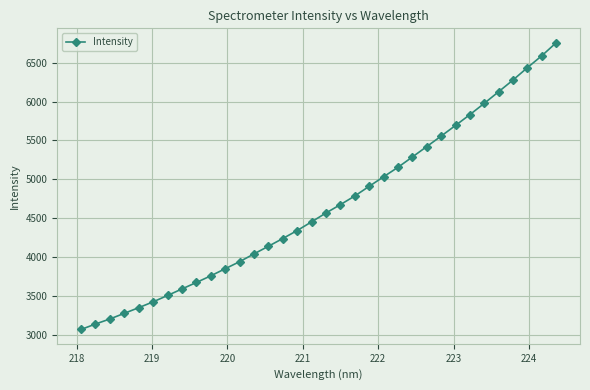

What is the value of the 32nd point from the left?

6436.9